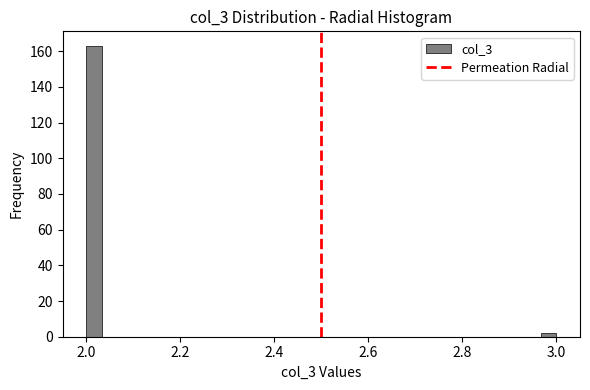

Around what value on the x-axis is the tallest bar? Give the approximate position of its centre, as read against the axis.

2.02